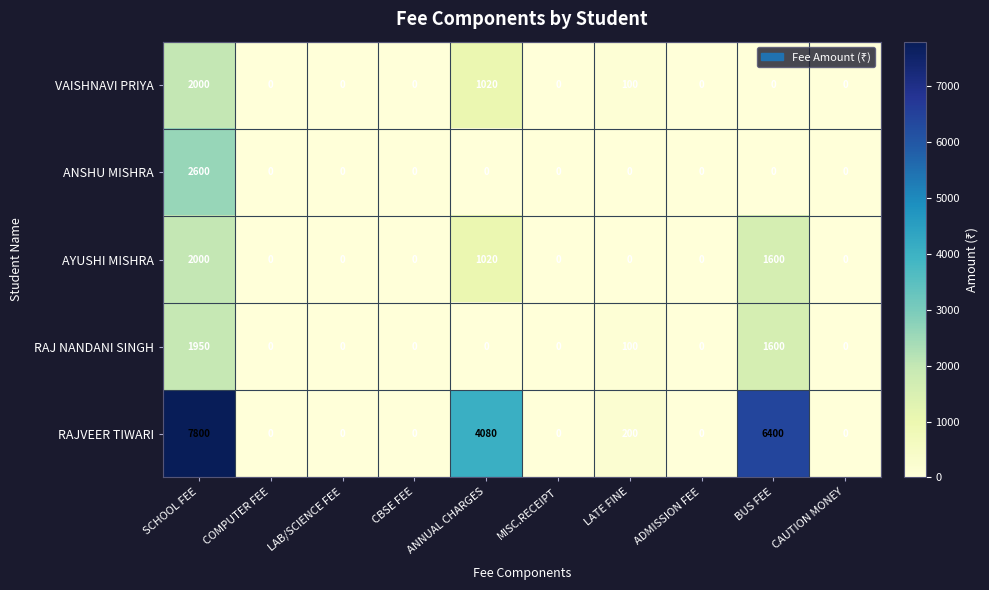

What is the greatest value displayed?

7800